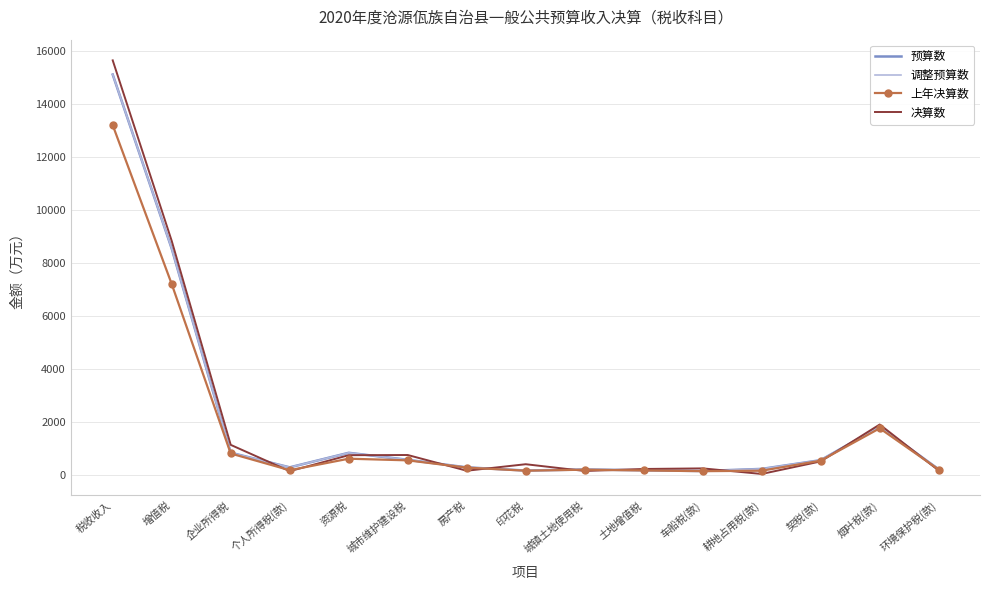

What is the sum of the 调整预算数 values at 耕地占用税(款) and 个人所得税(款)?

549